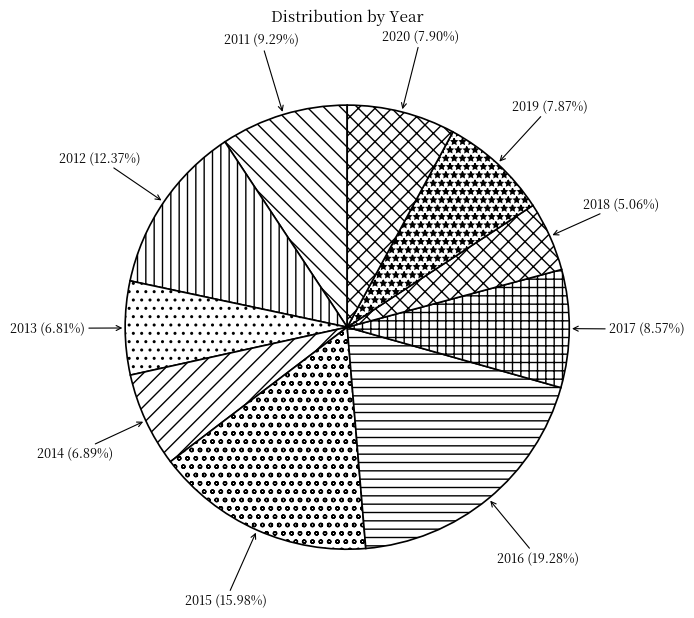

To the nearest percent, what is the average slice percentage?

10%